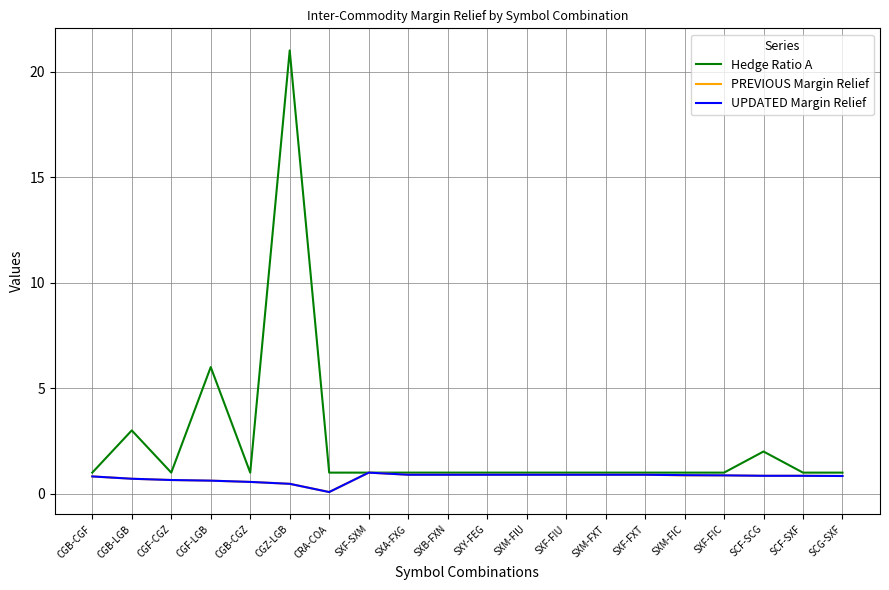

What is the greatest value displayed?

21.0